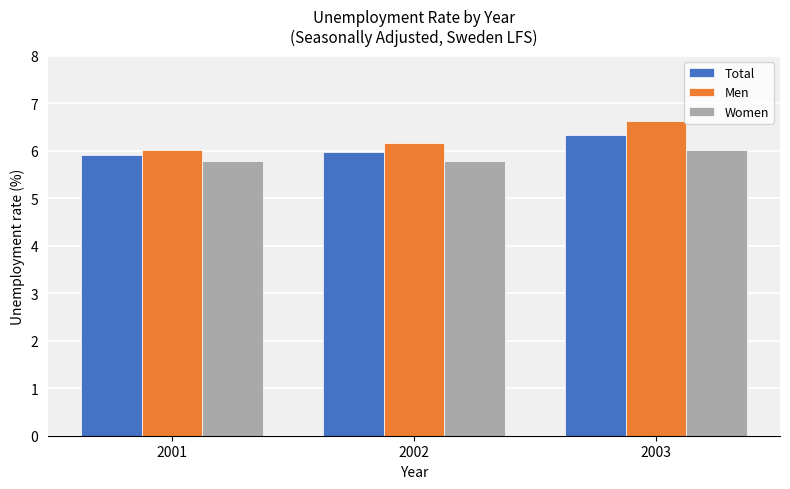

List the labels in order of Men value, smallest first.

2001, 2002, 2003